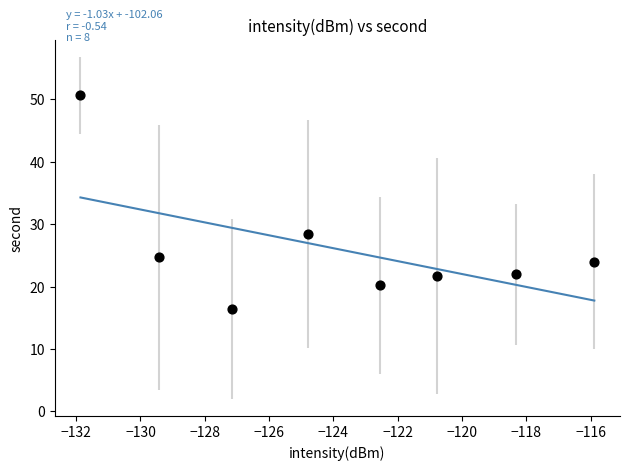

What Y value in the scatter plot is closest to 33?

28.4